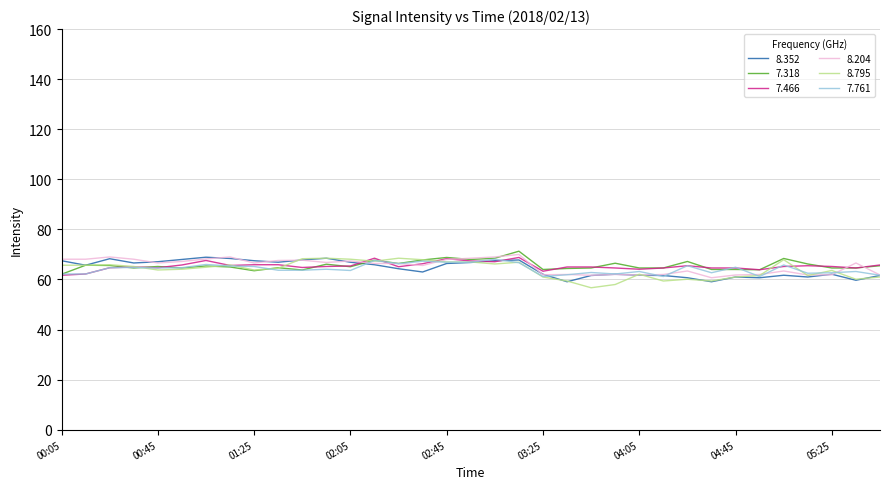

What is the maximum value shown in the chart?

71.3